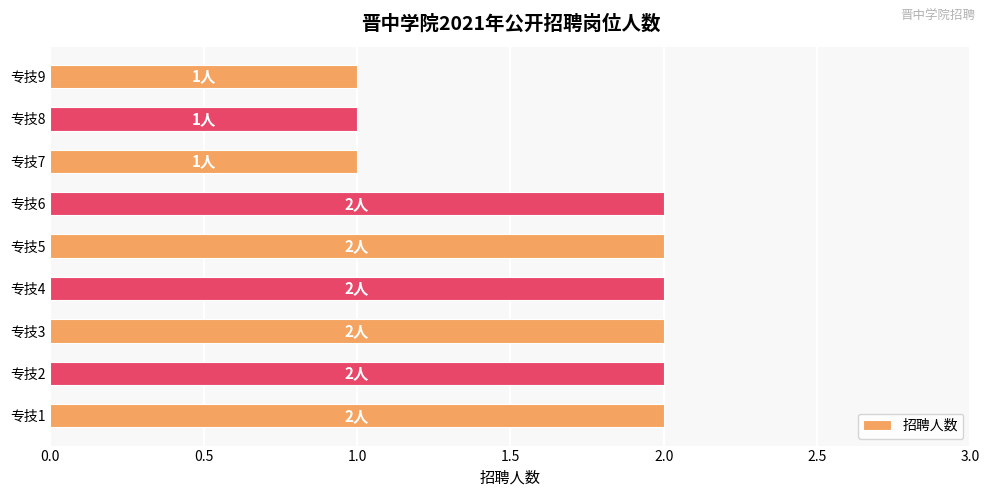

The chart shows a value of 2 at 专技4. True or false?

True